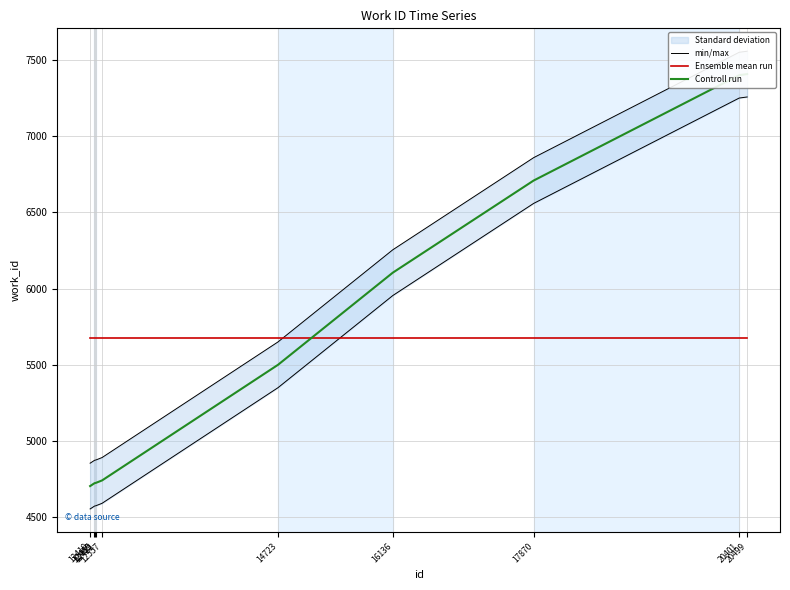

What is the smallest value displayed?

4556.0